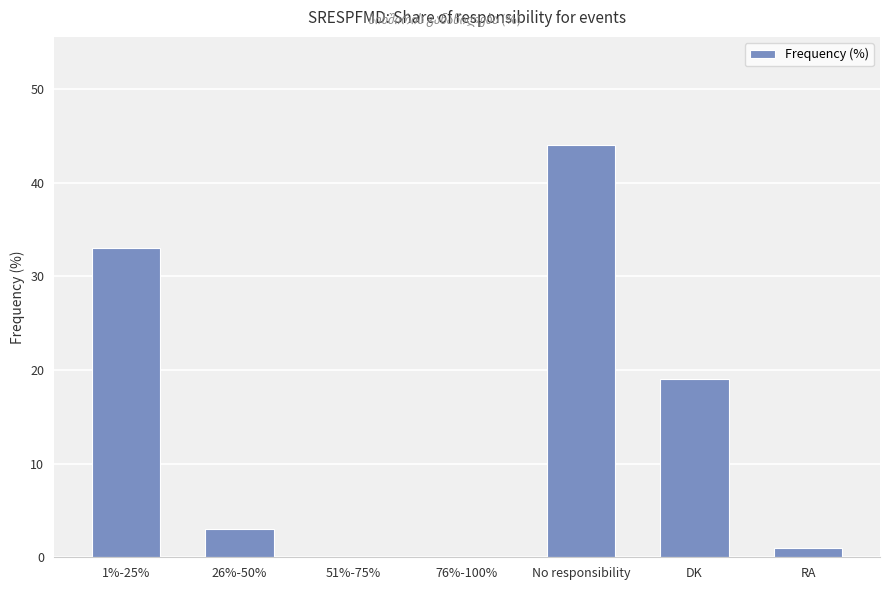

Reading left to right, transcribe all the data shown in this chart.

33	3	0	0	44	19	1